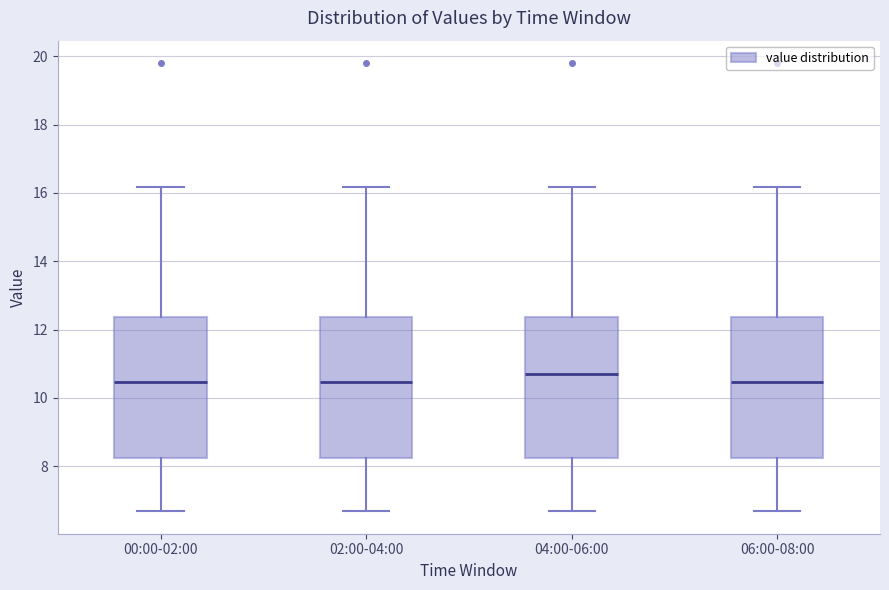

Reading left to right, read every box against the y-axis: the position of its median line, the range the box covers, and the ends of its whiskers. The values are not printed on the chart, so give them approximately, as read against the axis.

00:00-02:00: median 10.4, box 8.2 to 12.4, whiskers 6.6 to 16.2
02:00-04:00: median 10.4, box 8.2 to 12.4, whiskers 6.6 to 16.2
04:00-06:00: median 10.8, box 8.2 to 12.4, whiskers 6.6 to 16.2
06:00-08:00: median 10.4, box 8.2 to 12.4, whiskers 6.6 to 16.2